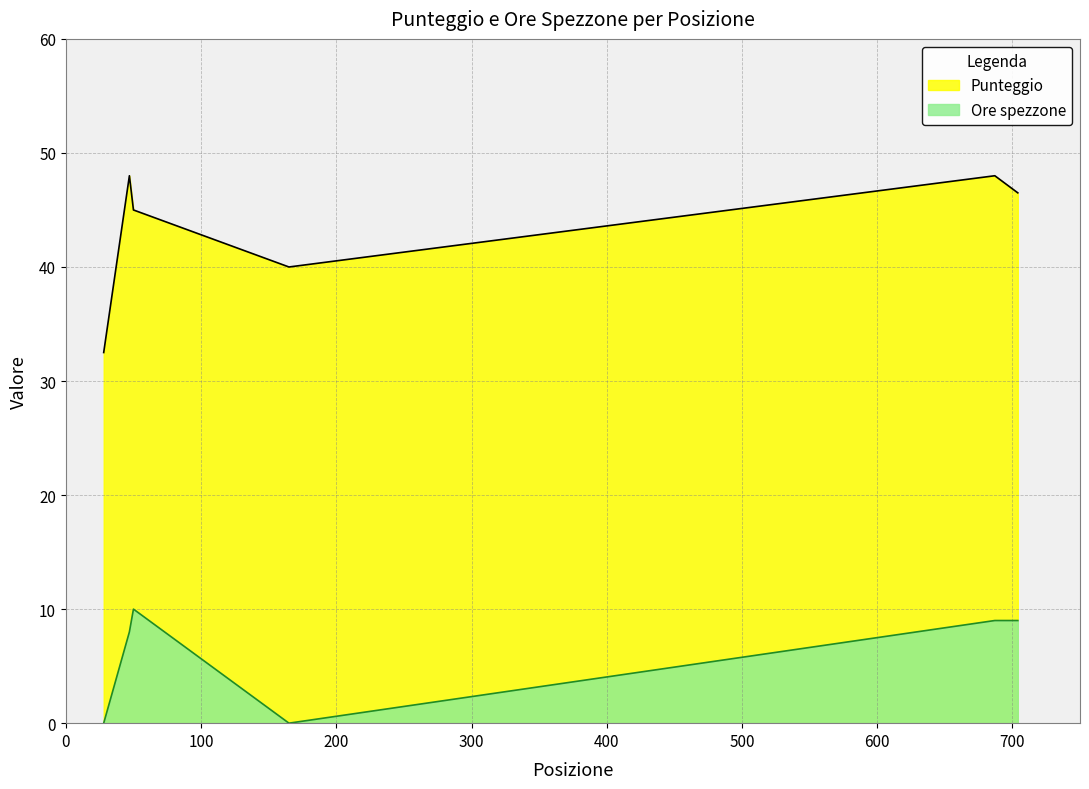

Between 28 and 687, which is larger?

687